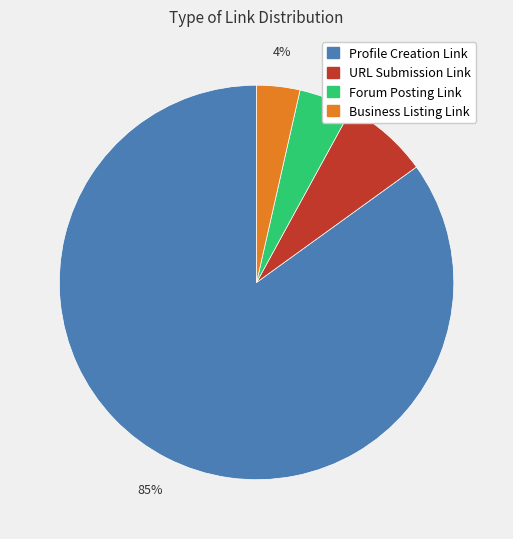

To the nearest percent, what is the combined percentage of Profile Creation Link and URL Submission Link?

92%